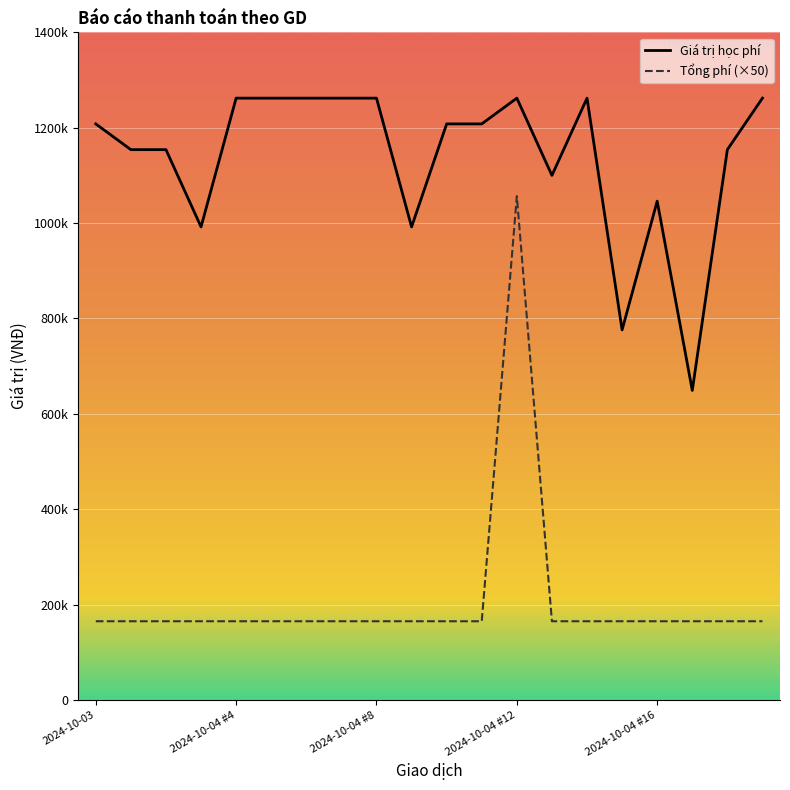

Reading right to left, list all the values displayed in this chart.

Giá trị học phí: 1262000	1154000	649000	1046000	776000	1262000	1100000	1262000	1208000	1208000	992000	1262000	1262000	1262000	1262000	1262000	992000	1154000	1154000	1208000
Tổng phí (×50): 165000	165000	165000	165000	165000	165000	165000	1056500	165000	165000	165000	165000	165000	165000	165000	165000	165000	165000	165000	165000